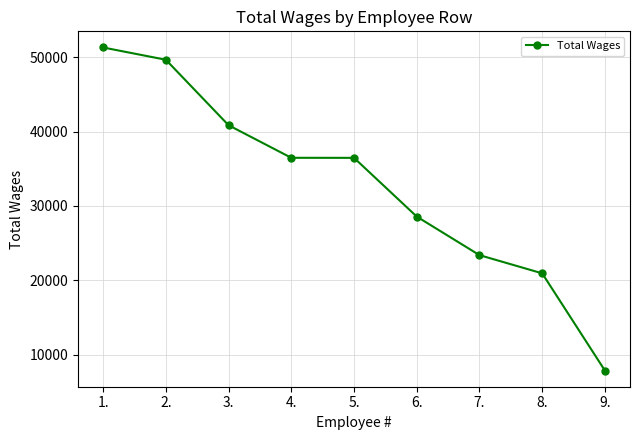

How many data points are less than 36470?

4